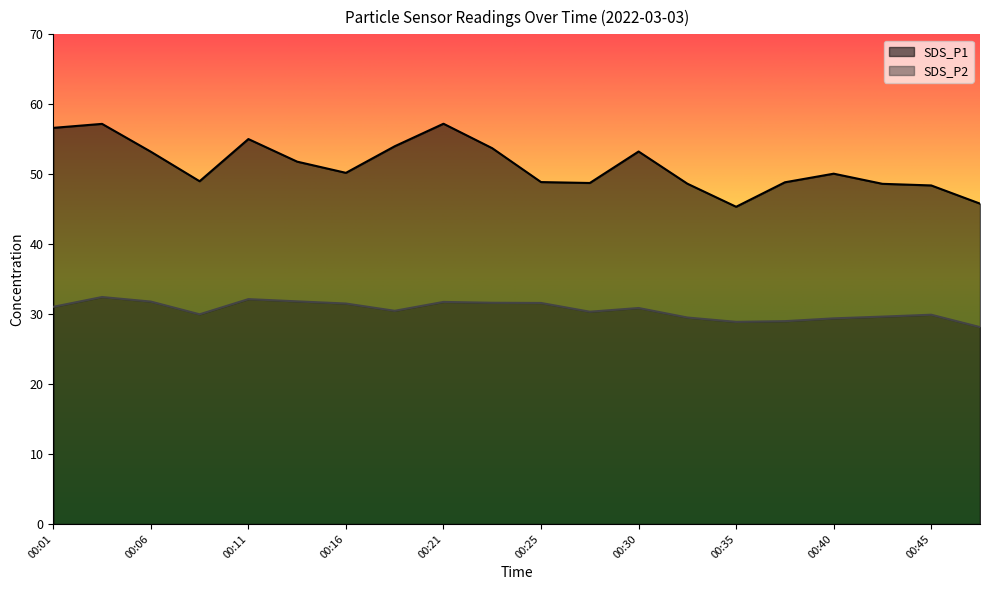

The value of SDS_P2 at 00:13 is 9.4. True or false?

False